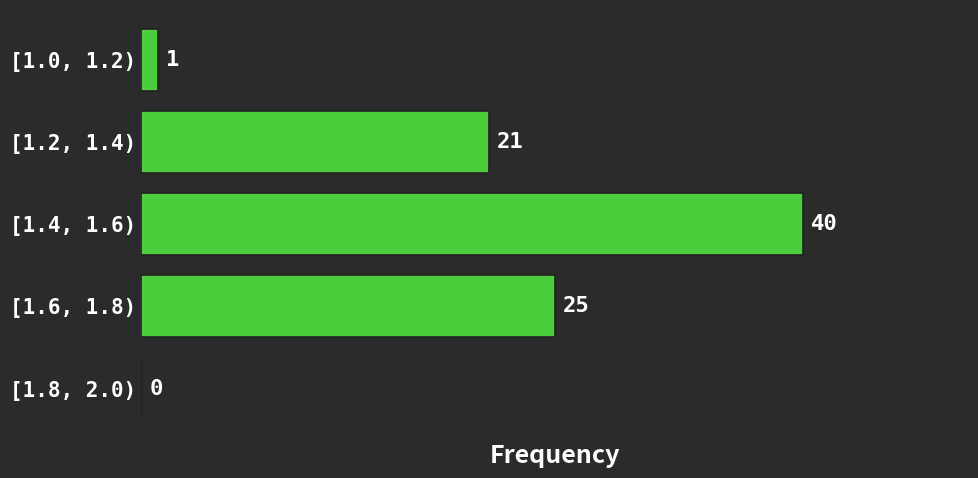

Reading bottom to top, what are all the values shown in this chart?

[1.8, 2.0)=0	[1.6, 1.8)=25	[1.4, 1.6)=40	[1.2, 1.4)=21	[1.0, 1.2)=1